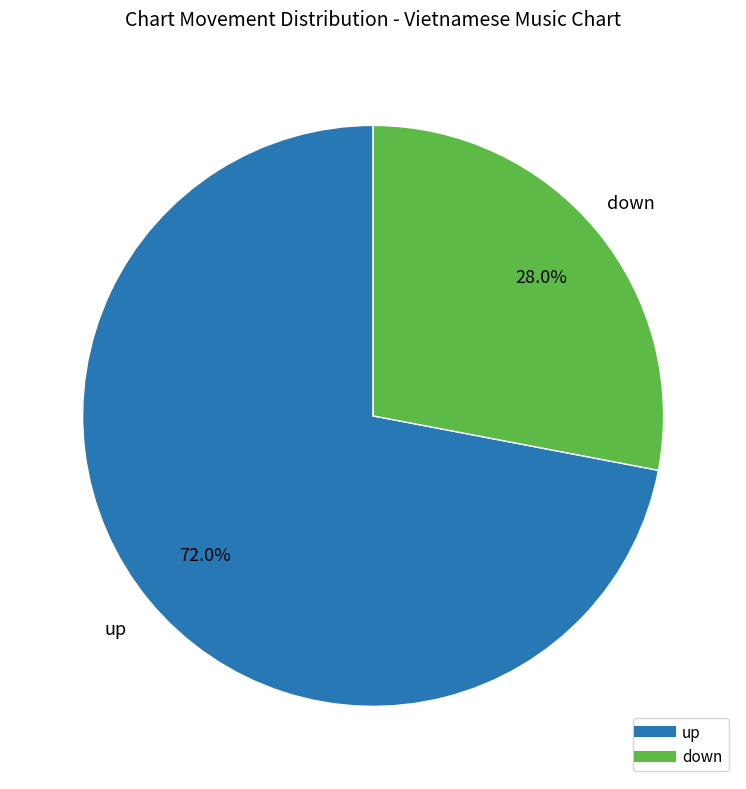

Combined, what portion of the pie is down and up?

100.0%